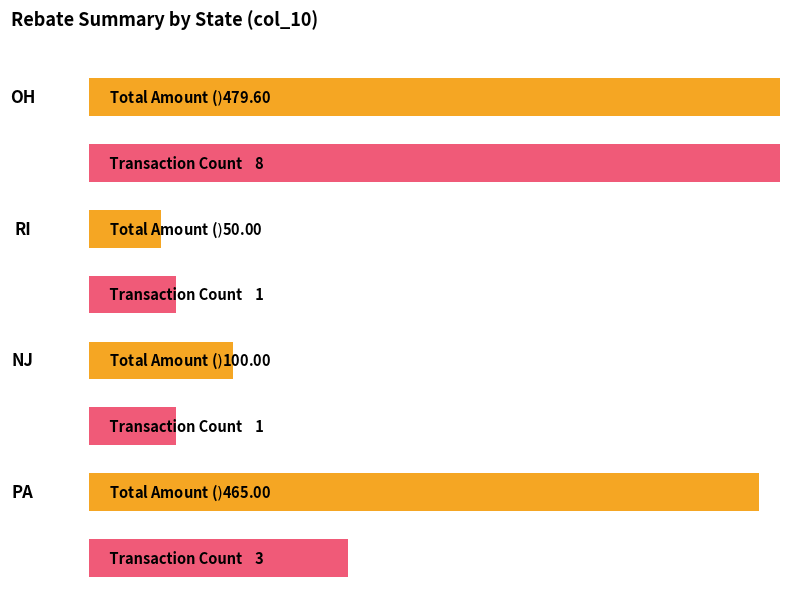

What is the sum of all values?

1094.6